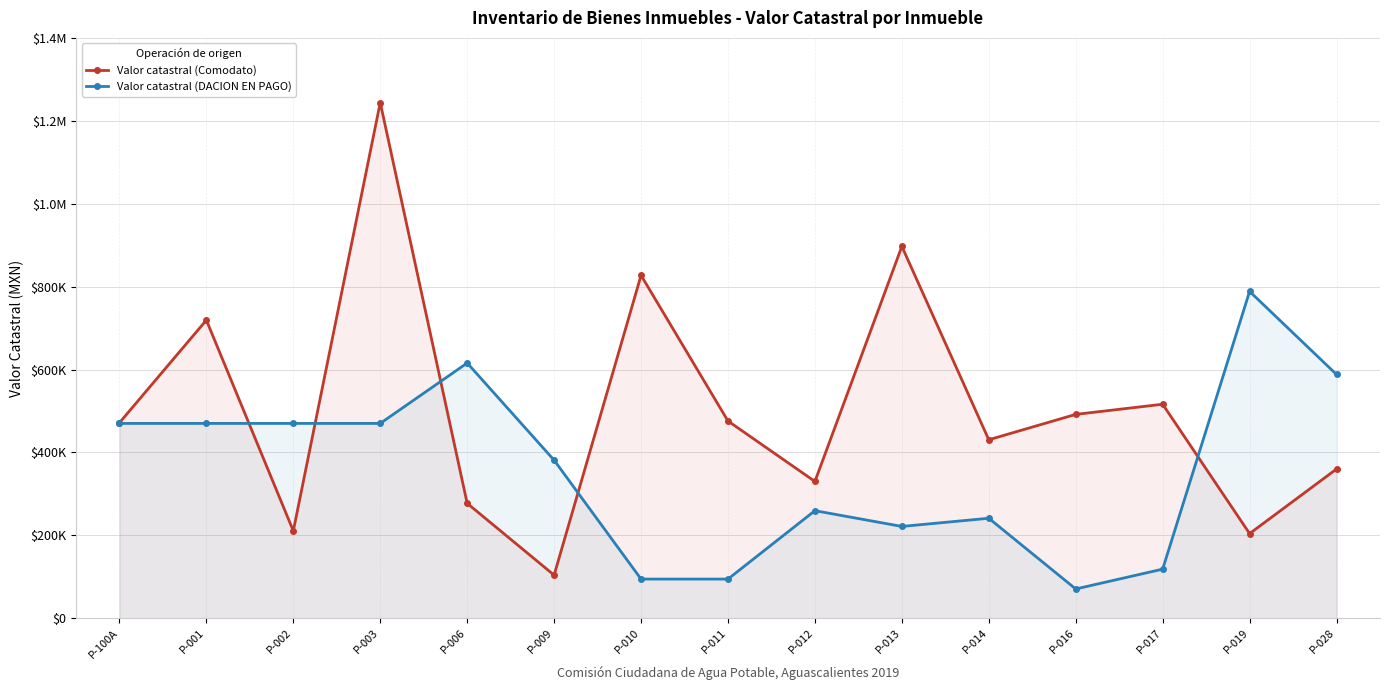

In Valor catastral (DACION EN PAGO), how many points are lower than both neighbors (excluding endpoints)?

2